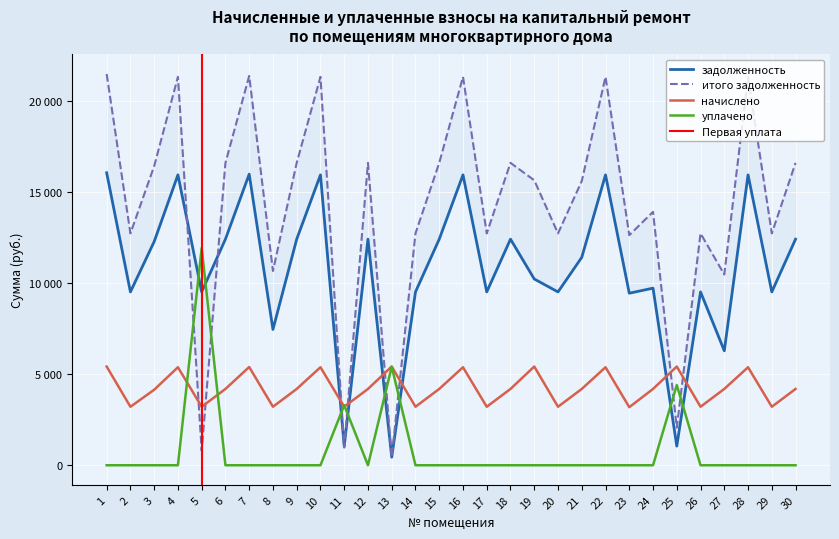

Count the number of data series in this chart.

4